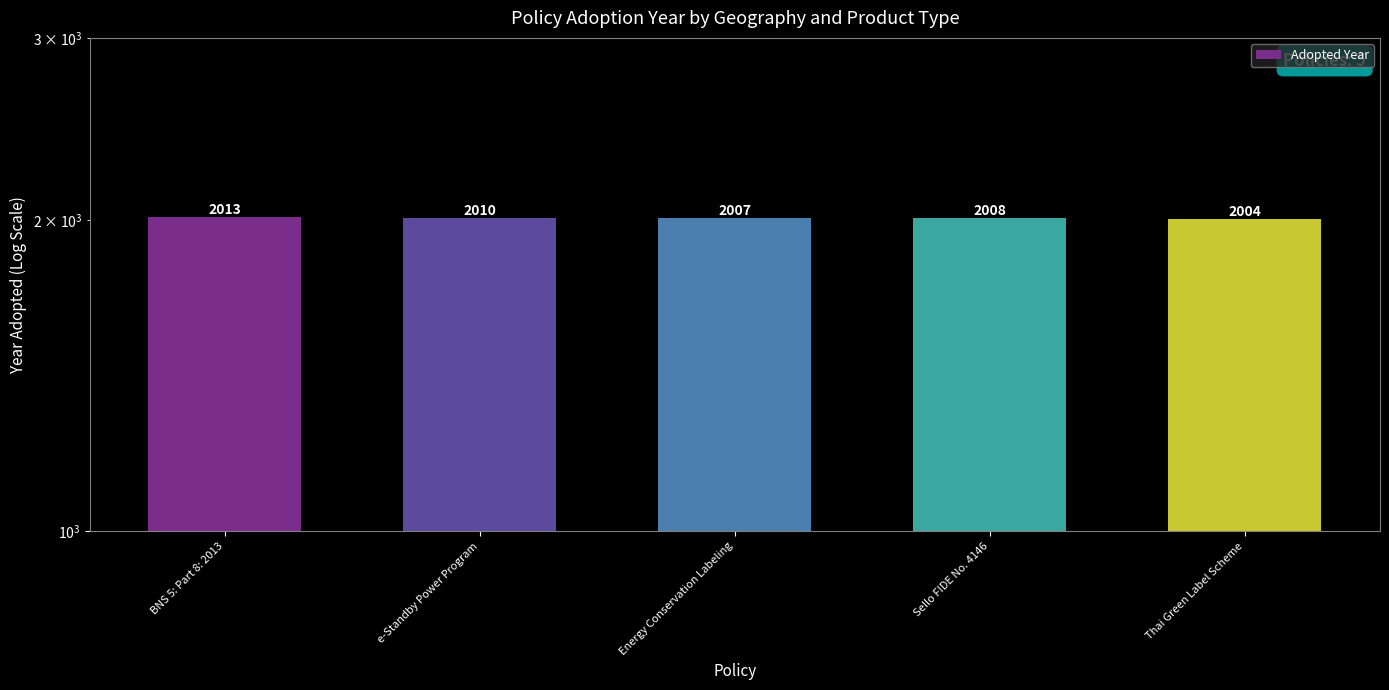

Rank the categories by value from lowest to highest.

Thai Green Label Scheme, Energy Conservation Labeling, Sello FIDE No. 4146, e-Standby Power Program, BNS 5: Part 8: 2013